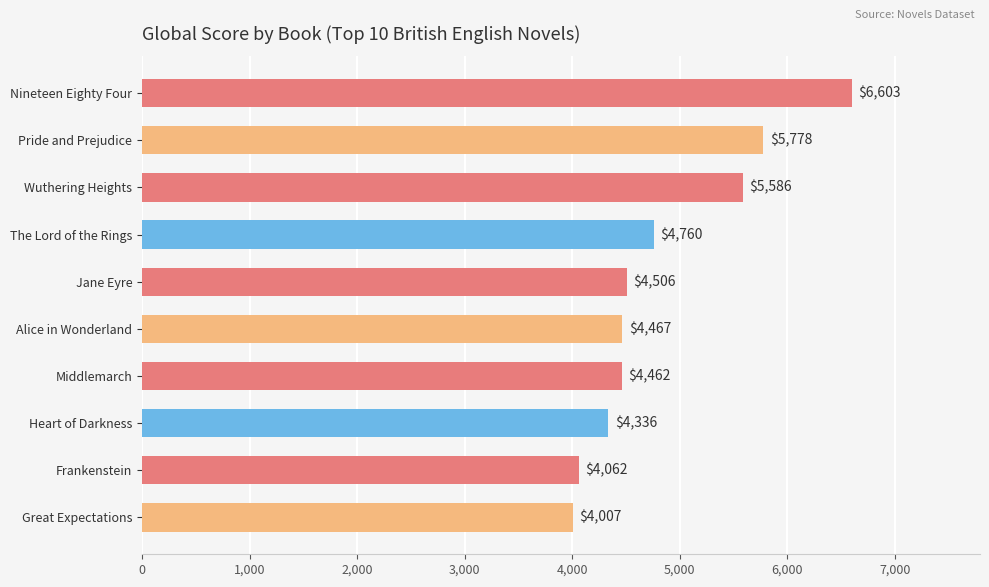

What is the difference between the values at Heart of Darkness and Pride and Prejudice?

1442